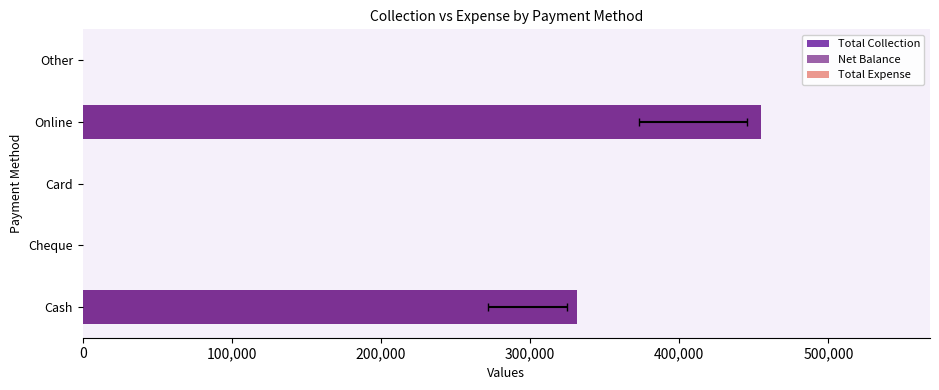

How many groups of bars are there?

5